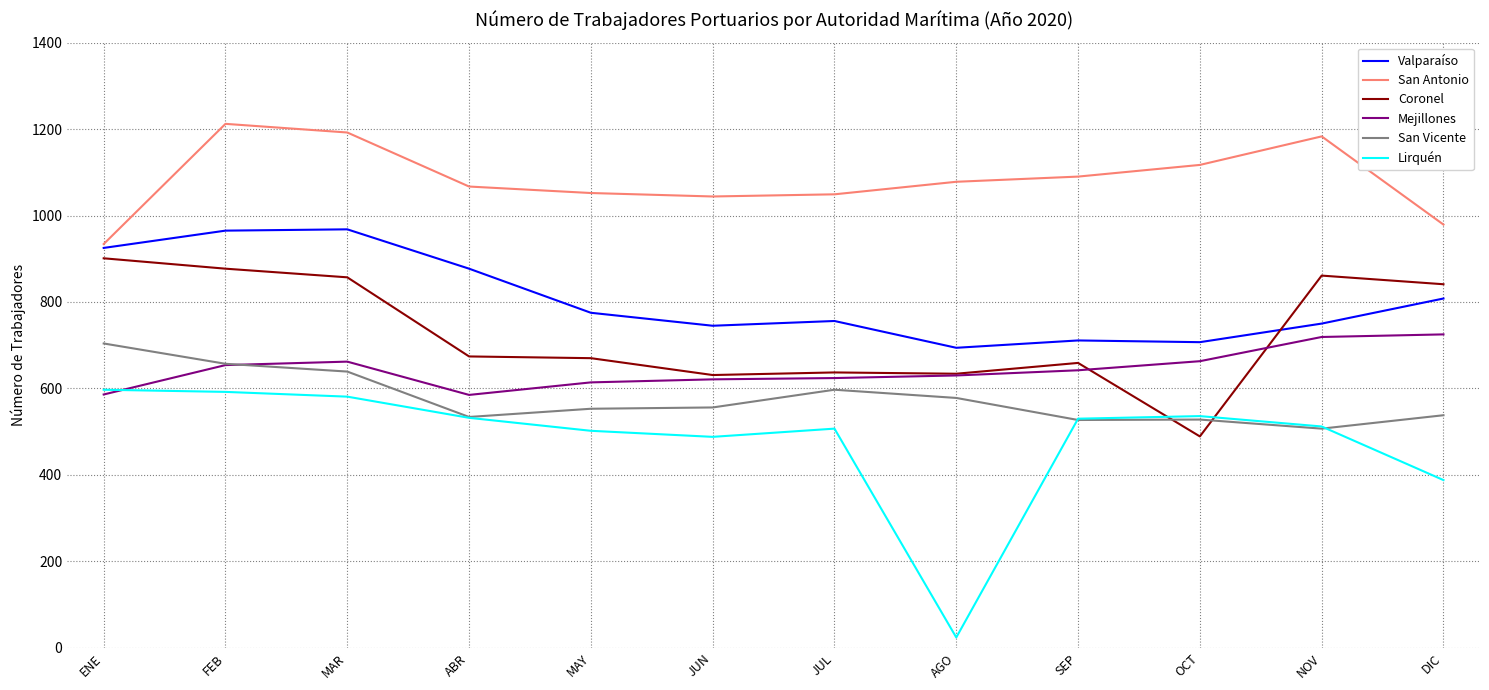

How many lines are shown in the chart?

6